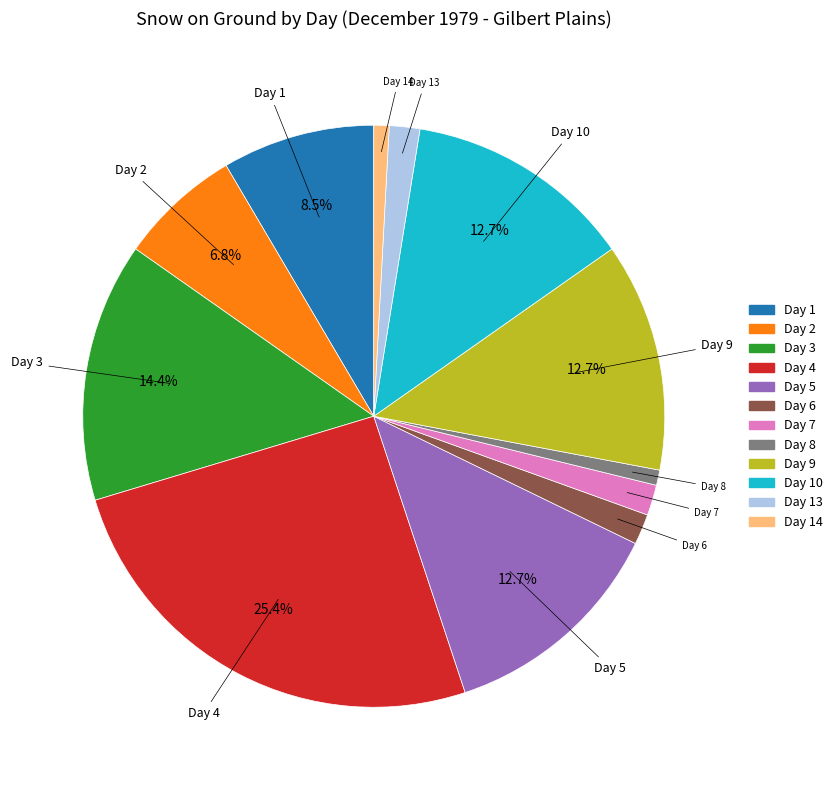

Does any single category account for the majority?

No